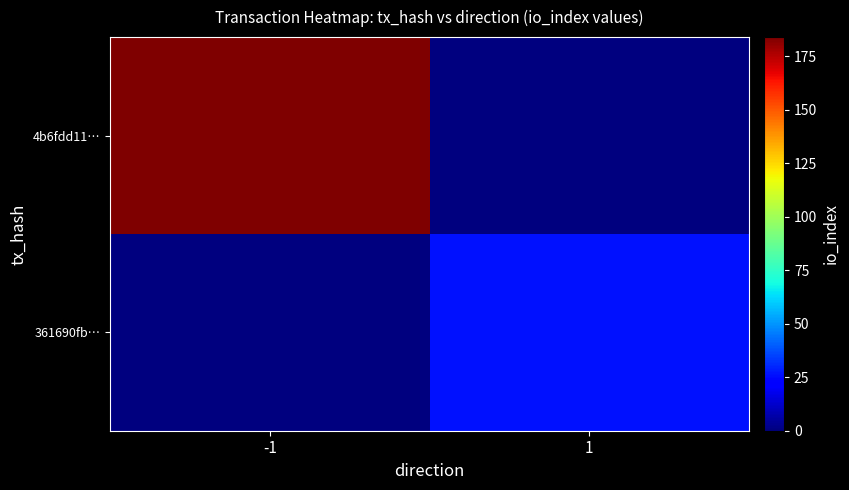

How many data points does each series have?

2